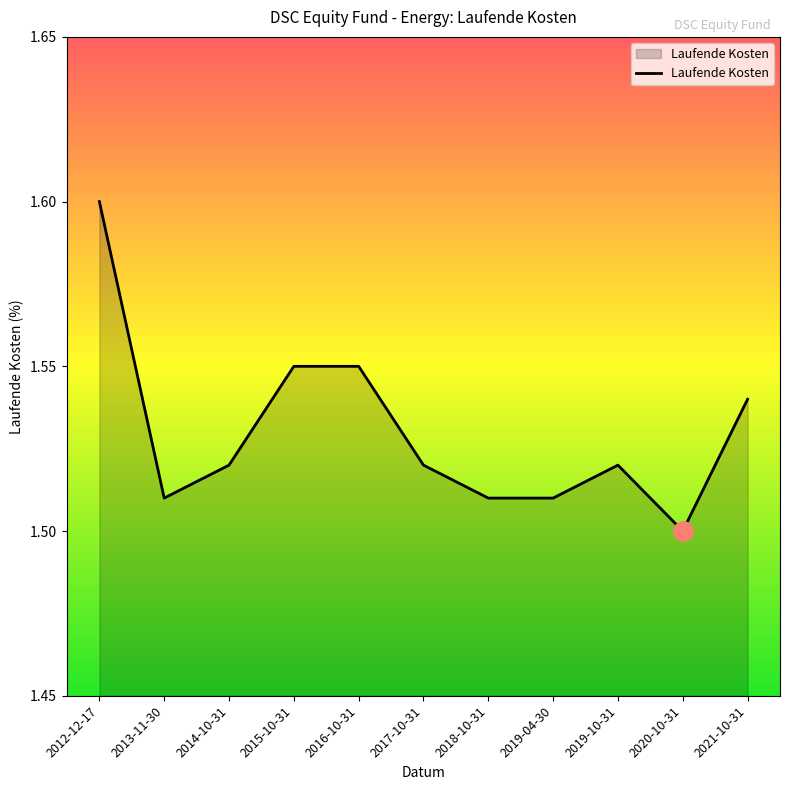

What is the difference between the maximum and minimum values?

0.1